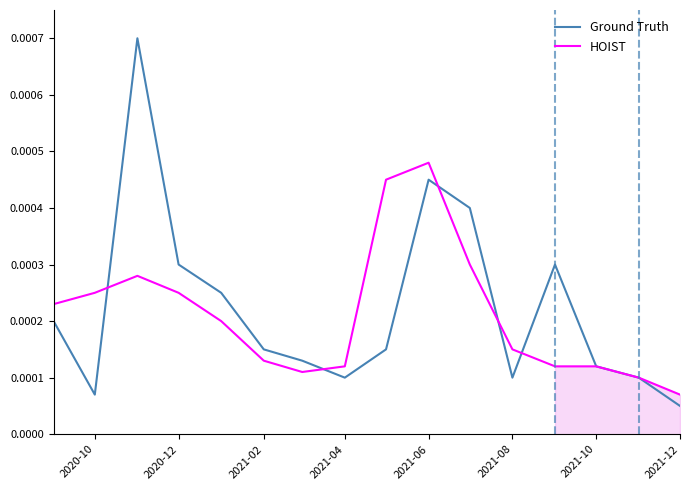

Does the chart have visible grid lines?

No